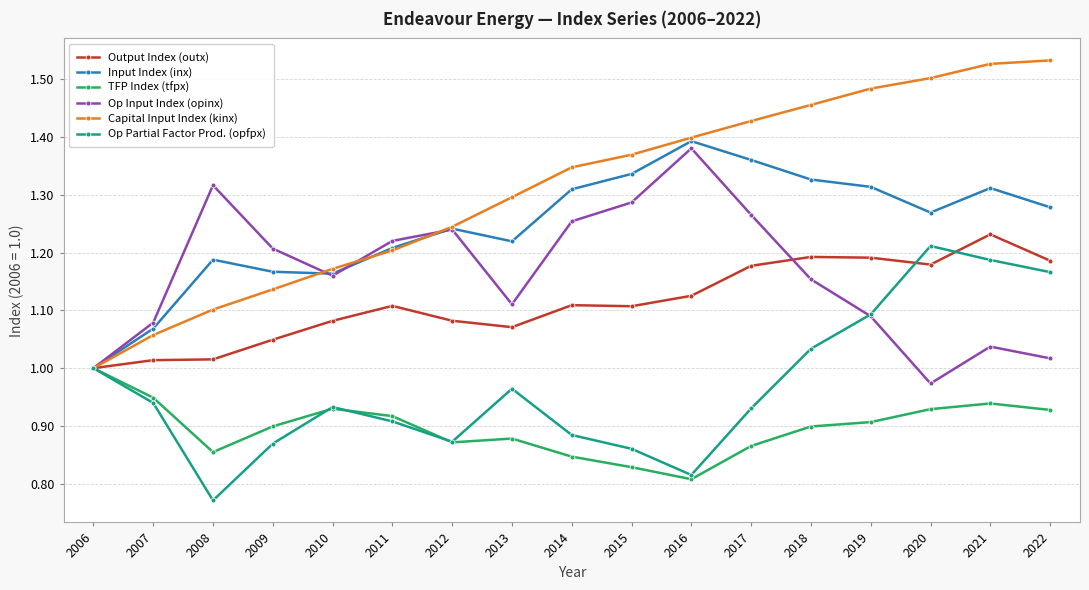

At which label does Op Partial Factor Prod. (opfpx) reach its peak?

2020